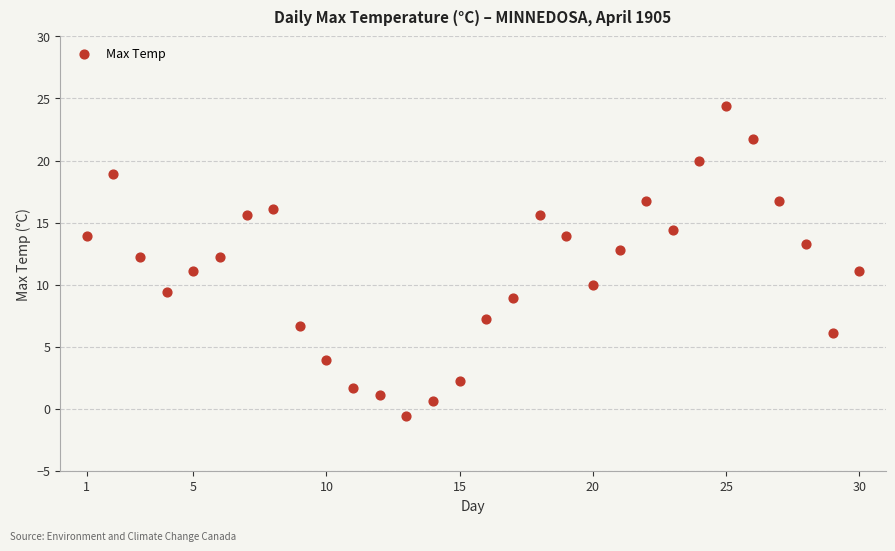

What is the range of X values (max minus min)?

29.0